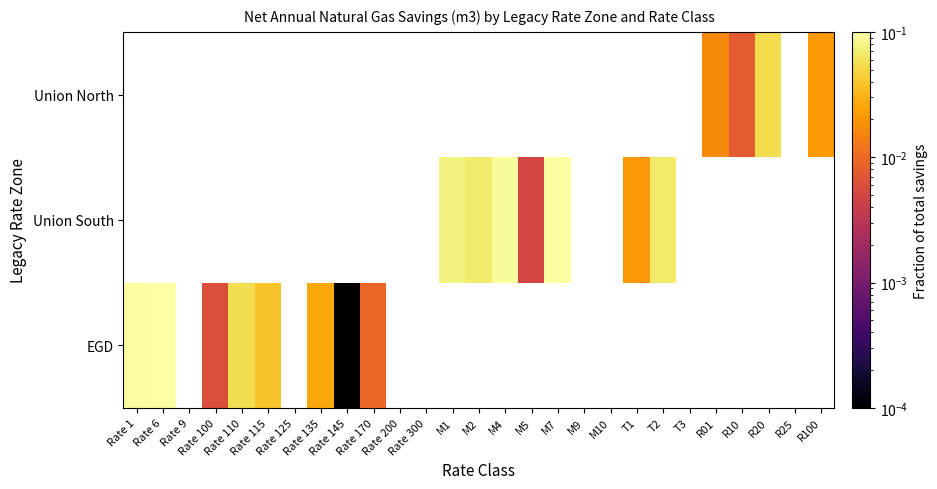

The value of EGD at Rate 1 is 0.1. True or false?

False